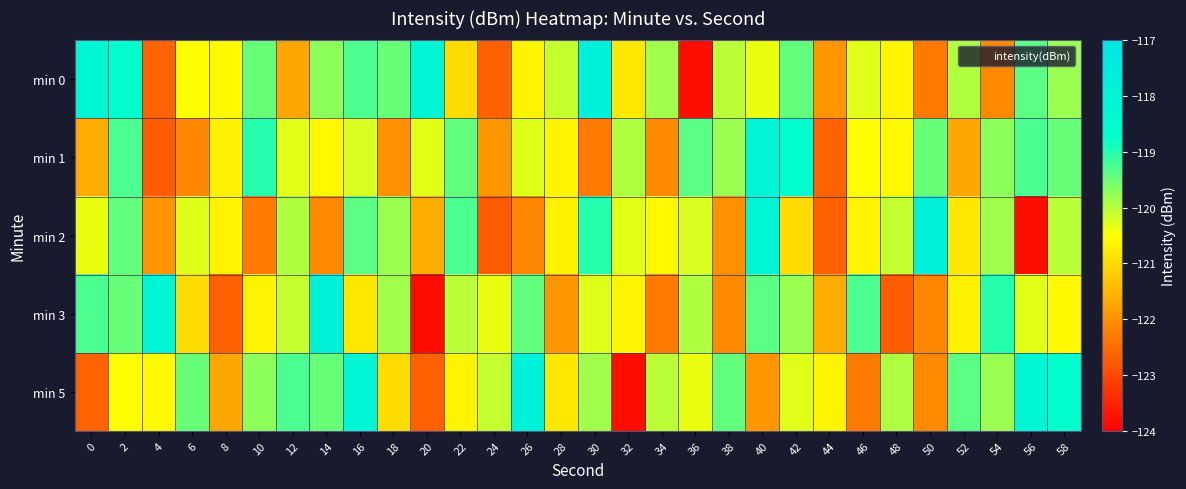

Reading left to right, extract all data points from this chart.

min 0: 0=-118.1	2=-118.7	4=-122.6	6=-120.5	8=-120.6	10=-119.5	12=-121.7	14=-119.7	16=-119.3	18=-119.5	20=-118.1	22=-121.0	24=-122.7	26=-120.6	28=-120.1	30=-117.8	32=-120.8	34=-119.8	36=-123.8	38=-120.0	40=-120.4	42=-119.4	44=-121.9	46=-120.3	48=-120.6	50=-122.3	52=-119.9	54=-122.1	56=-119.4	58=-119.8
min 1: 0=-121.6	2=-119.3	4=-122.7	6=-122.2	8=-120.7	10=-119.0	12=-120.3	14=-120.6	16=-120.2	18=-122.0	20=-120.3	22=-119.4	24=-121.9	26=-120.3	28=-120.6	30=-122.3	32=-119.9	34=-122.1	36=-119.4	38=-119.8	40=-118.1	42=-118.7	44=-122.6	46=-120.5	48=-120.6	50=-119.5	52=-121.7	54=-119.7	56=-119.3	58=-119.5
min 2: 0=-120.4	2=-119.4	4=-121.9	6=-120.3	8=-120.6	10=-122.3	12=-119.9	14=-122.1	16=-119.4	18=-119.8	20=-121.6	22=-119.3	24=-122.7	26=-122.2	28=-120.7	30=-119.0	32=-120.3	34=-120.6	36=-120.2	38=-122.0	40=-118.1	42=-121.0	44=-122.7	46=-120.6	48=-120.1	50=-117.8	52=-120.8	54=-119.8	56=-123.8	58=-120.0
min 3: 0=-119.3	2=-119.5	4=-118.1	6=-121.0	8=-122.7	10=-120.6	12=-120.1	14=-117.8	16=-120.8	18=-119.8	20=-123.8	22=-120.0	24=-120.4	26=-119.4	28=-121.9	30=-120.3	32=-120.6	34=-122.3	36=-119.9	38=-122.1	40=-119.4	42=-119.8	44=-121.6	46=-119.3	48=-122.7	50=-122.2	52=-120.7	54=-119.0	56=-120.3	58=-120.6
min 5: 0=-122.6	2=-120.5	4=-120.6	6=-119.5	8=-121.7	10=-119.7	12=-119.3	14=-119.5	16=-118.1	18=-121.0	20=-122.7	22=-120.6	24=-120.1	26=-117.8	28=-120.8	30=-119.8	32=-123.8	34=-120.0	36=-120.4	38=-119.4	40=-121.9	42=-120.3	44=-120.6	46=-122.3	48=-119.9	50=-122.1	52=-119.4	54=-119.8	56=-118.1	58=-118.7